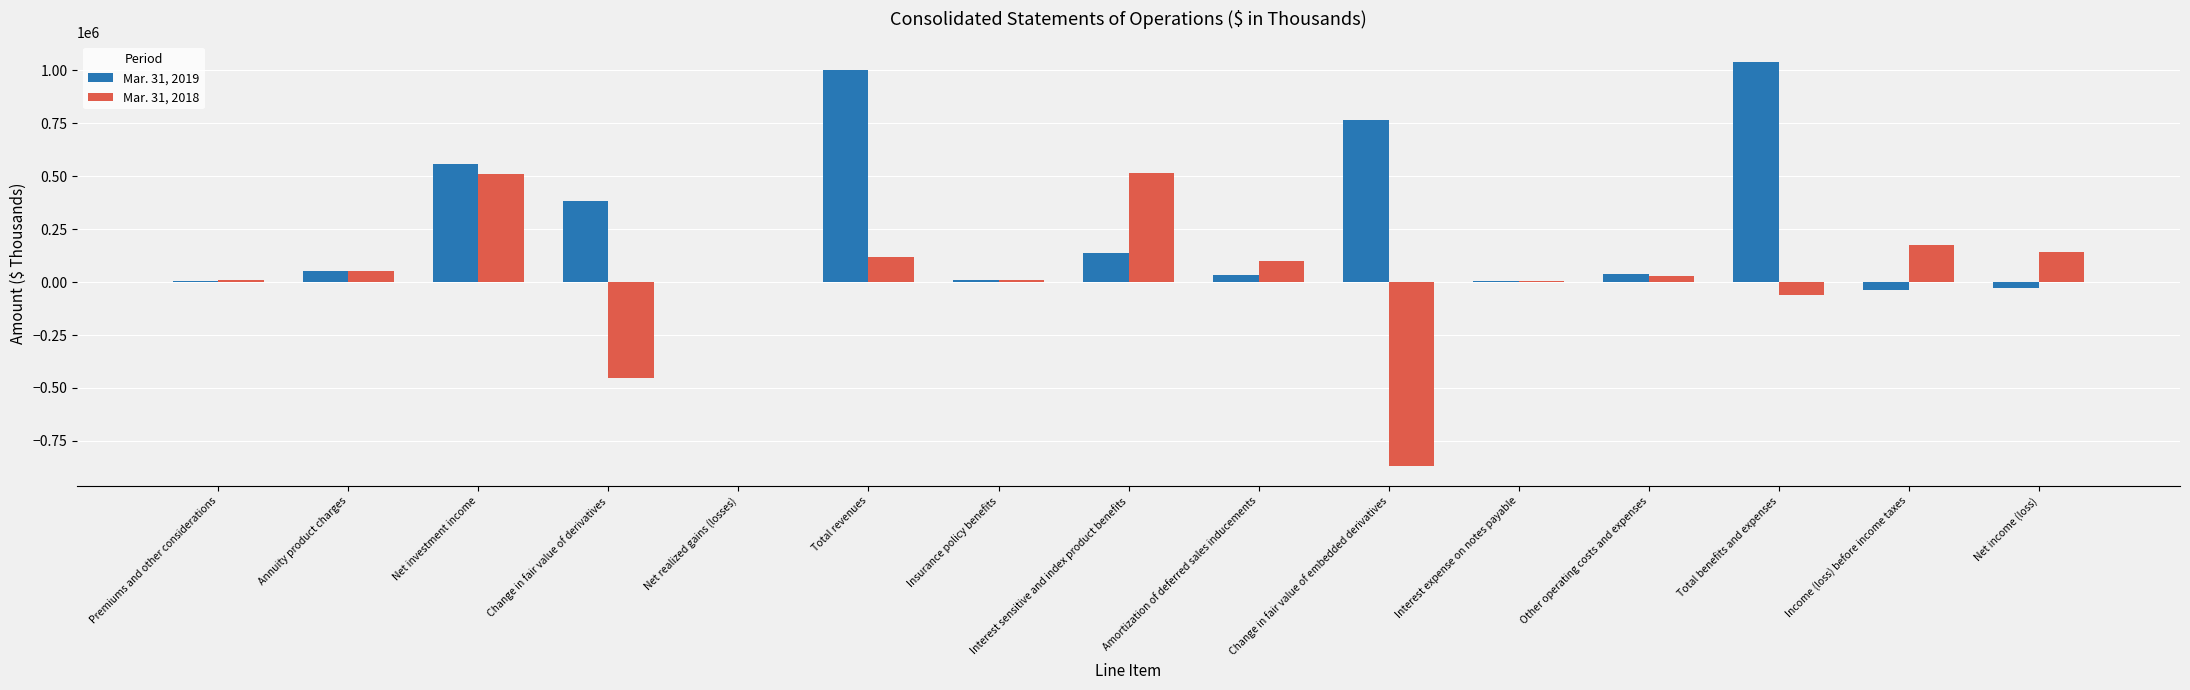

What is the spread (max minus min) of values at Total benefits and expenses?

1098922